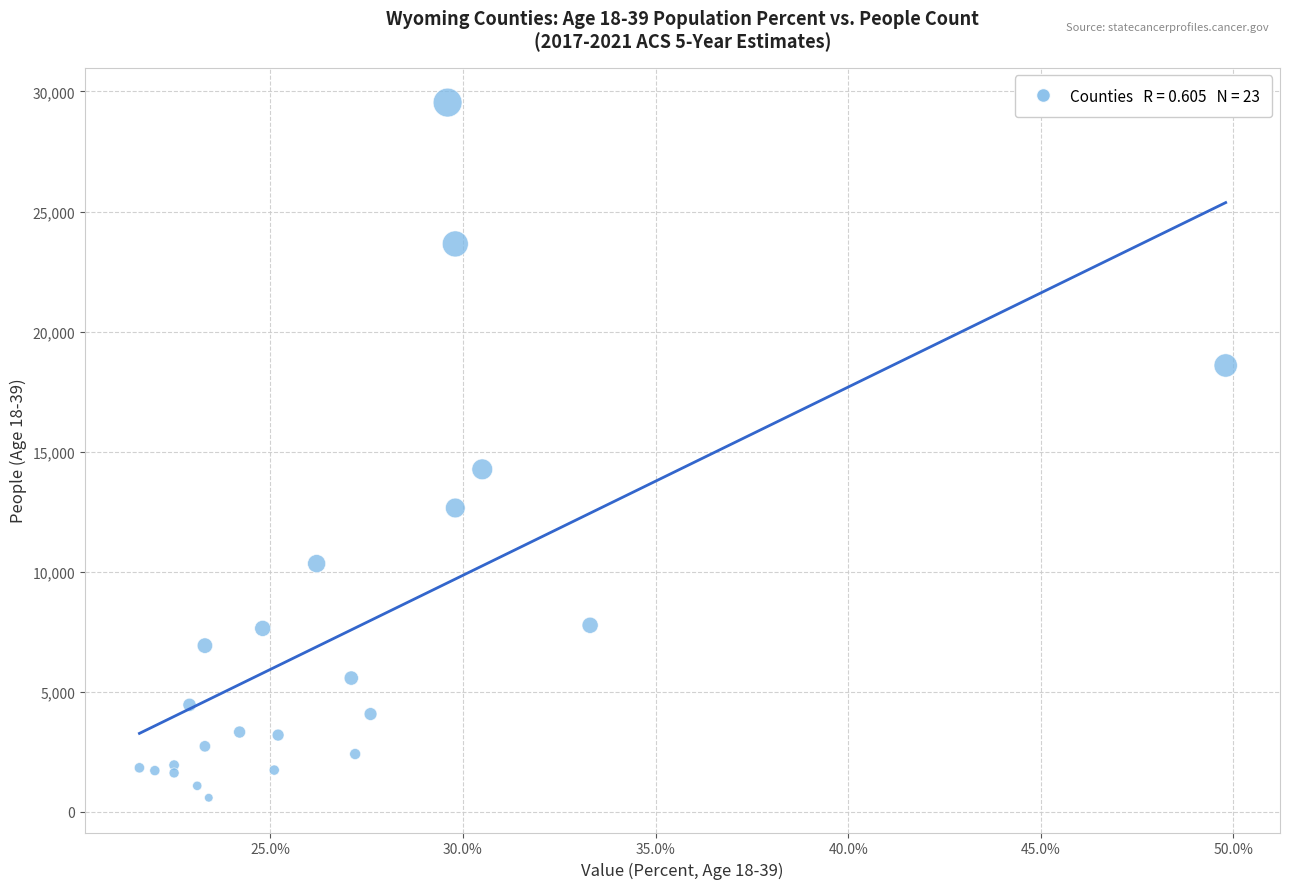

What Y value in the scatter plot is closest to 15059?

14261